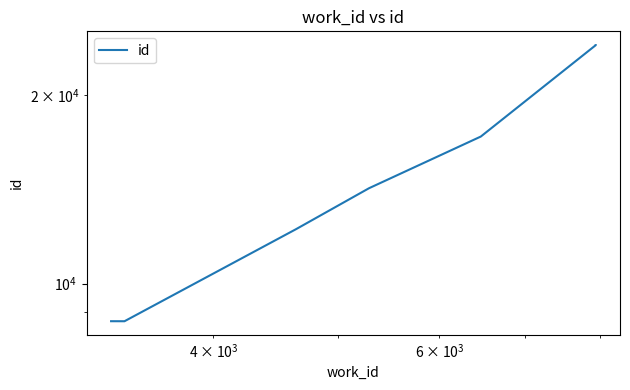

What is the maximum value shown in the chart?

24066